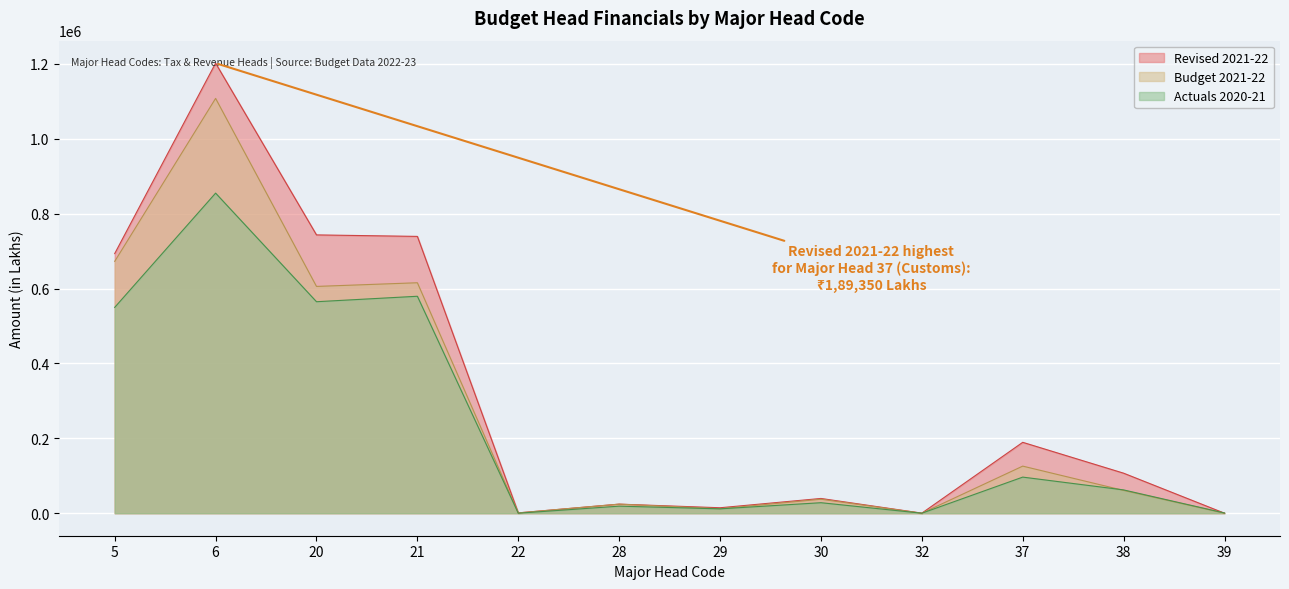

What are all the series names shown in the legend?

Revised 2021-22, Budget 2021-22, Actuals 2020-21